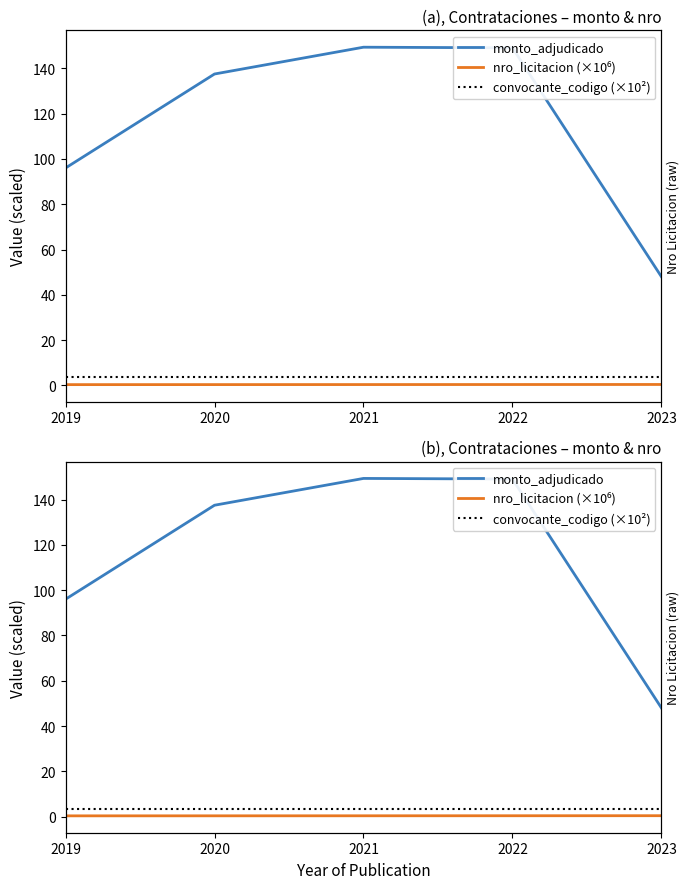

What is the sum of the nro_licitacion (×10⁶) values at 2021 and 2020?

0.8